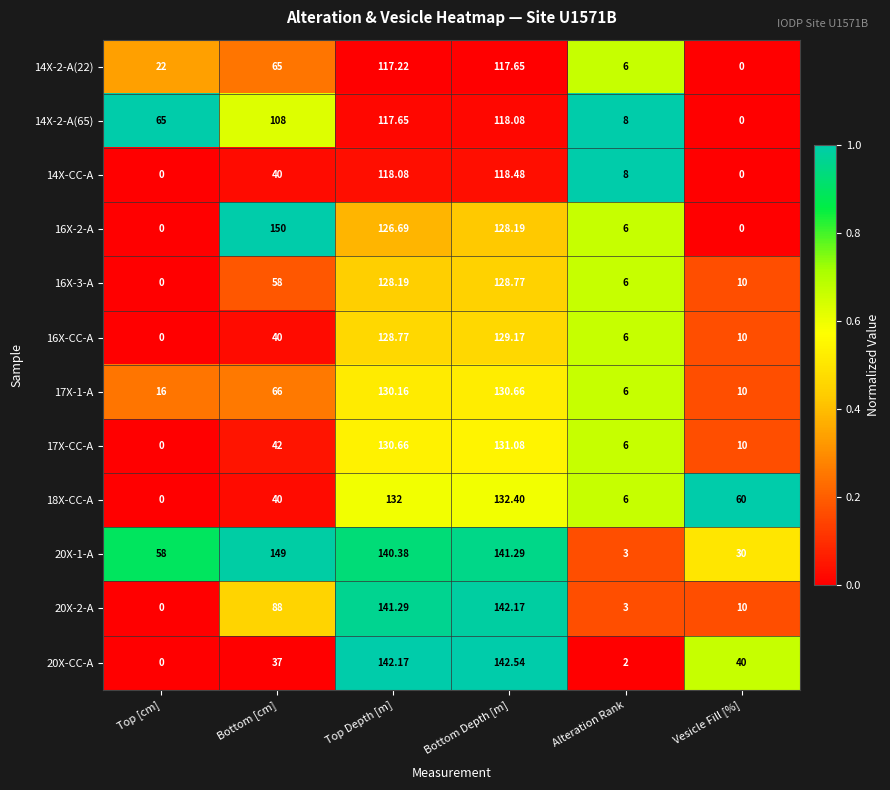

Rank the series by their maximum value, from highest to lowest.

16X-2-A, 20X-1-A, 20X-CC-A, 20X-2-A, 18X-CC-A, 17X-CC-A, 17X-1-A, 16X-CC-A, 16X-3-A, 14X-CC-A, 14X-2-A(65), 14X-2-A(22)